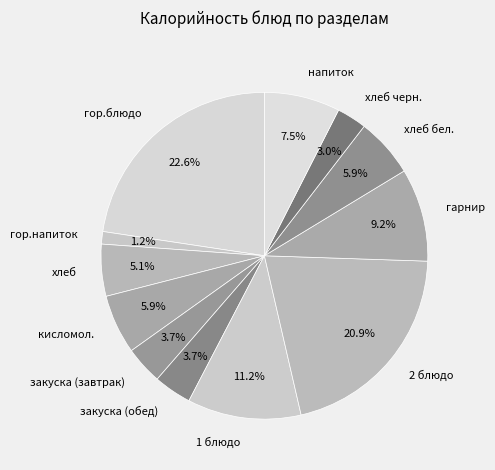

To the nearest percent, what percentage of the pie is закуска (обед)?

4%